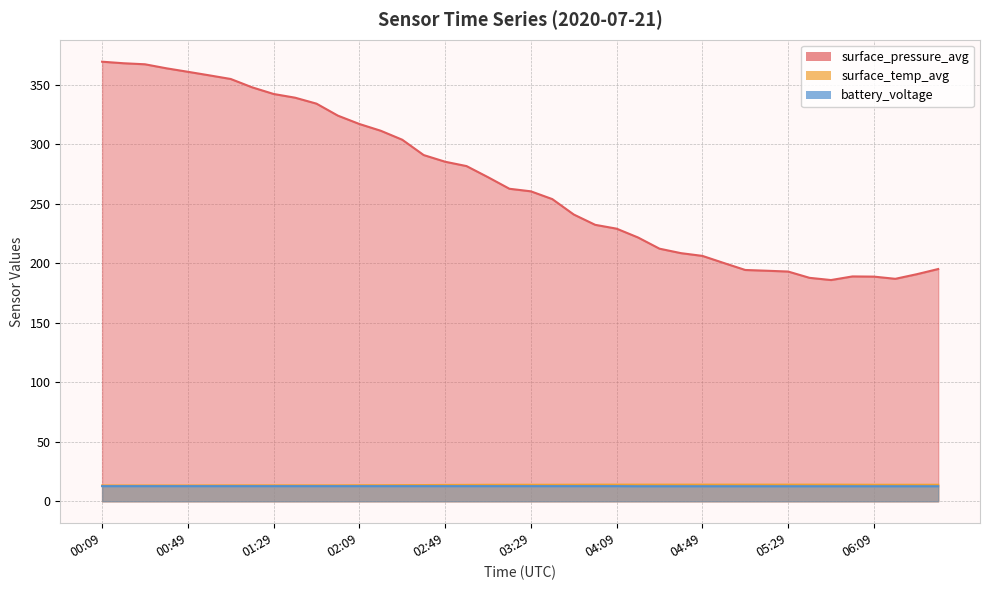

What is the value of the battery_voltage point at the 28th from the left?

12.7